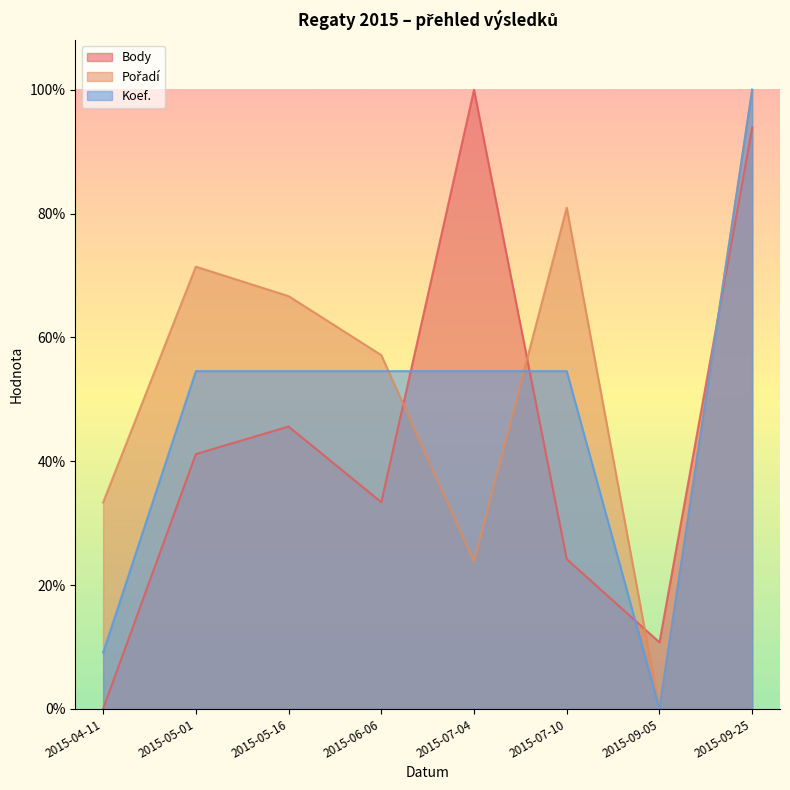

Which series has the widest spread of values?

Body